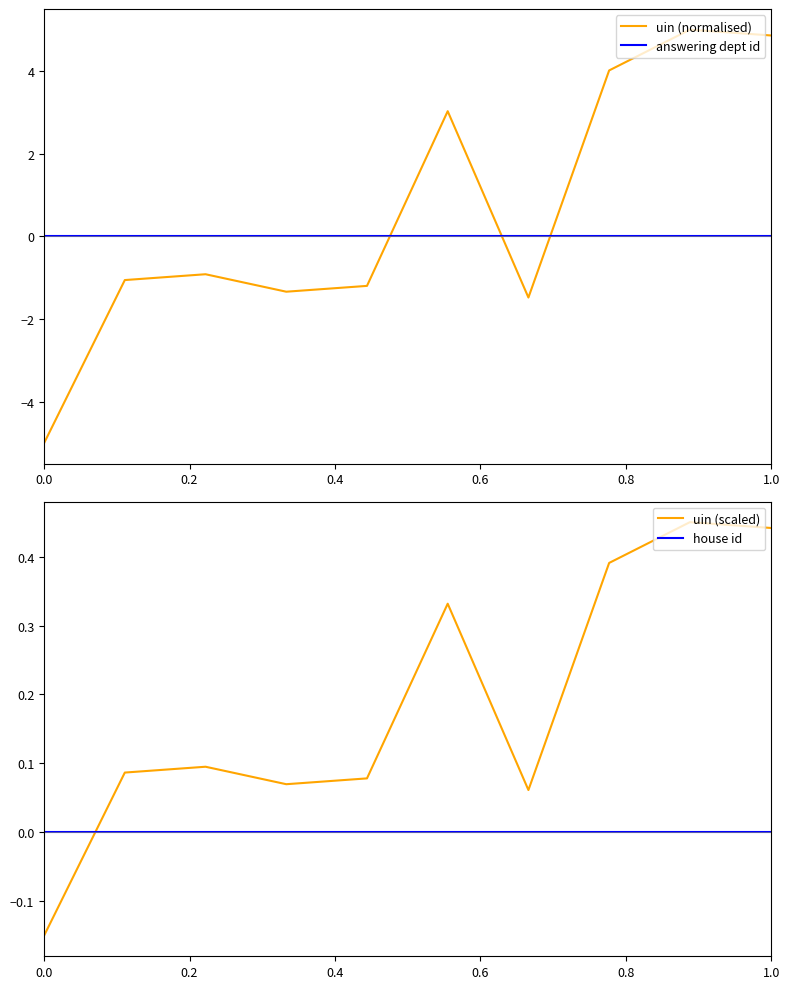

How many times do house id and uin (scaled) cross each other?

1